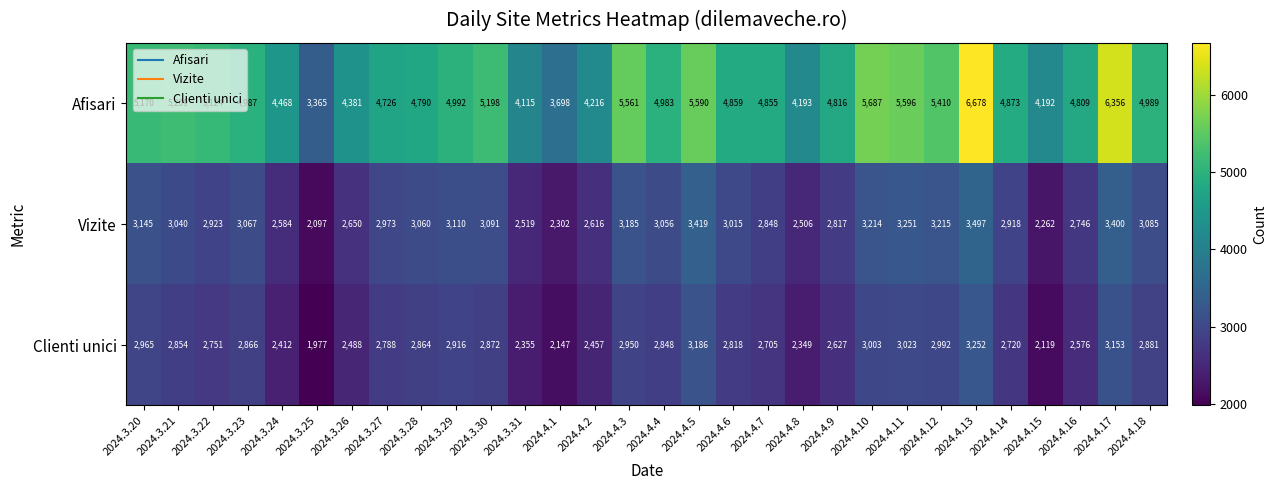

Which series changed the most between 2024.4.2 and 2024.4.11?

Afisari